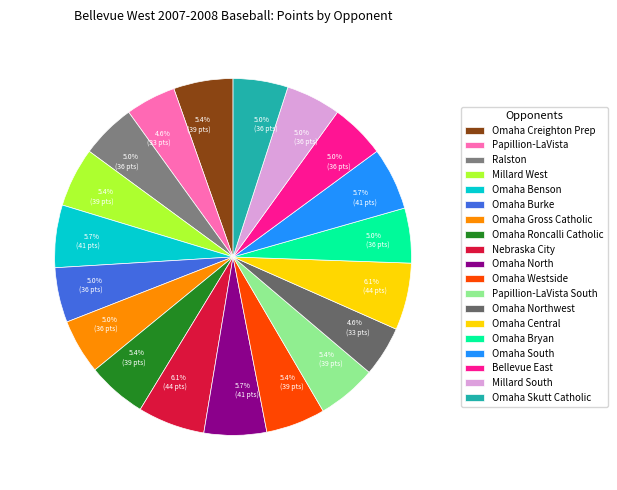

How many slices are in this pie chart?

19